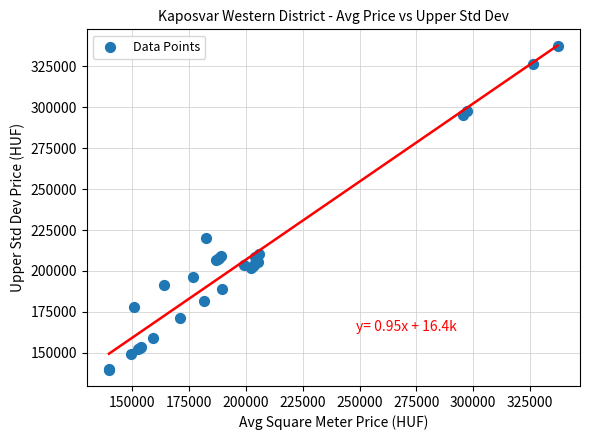

What Y value in the scatter plot is closest to 238443?

219918